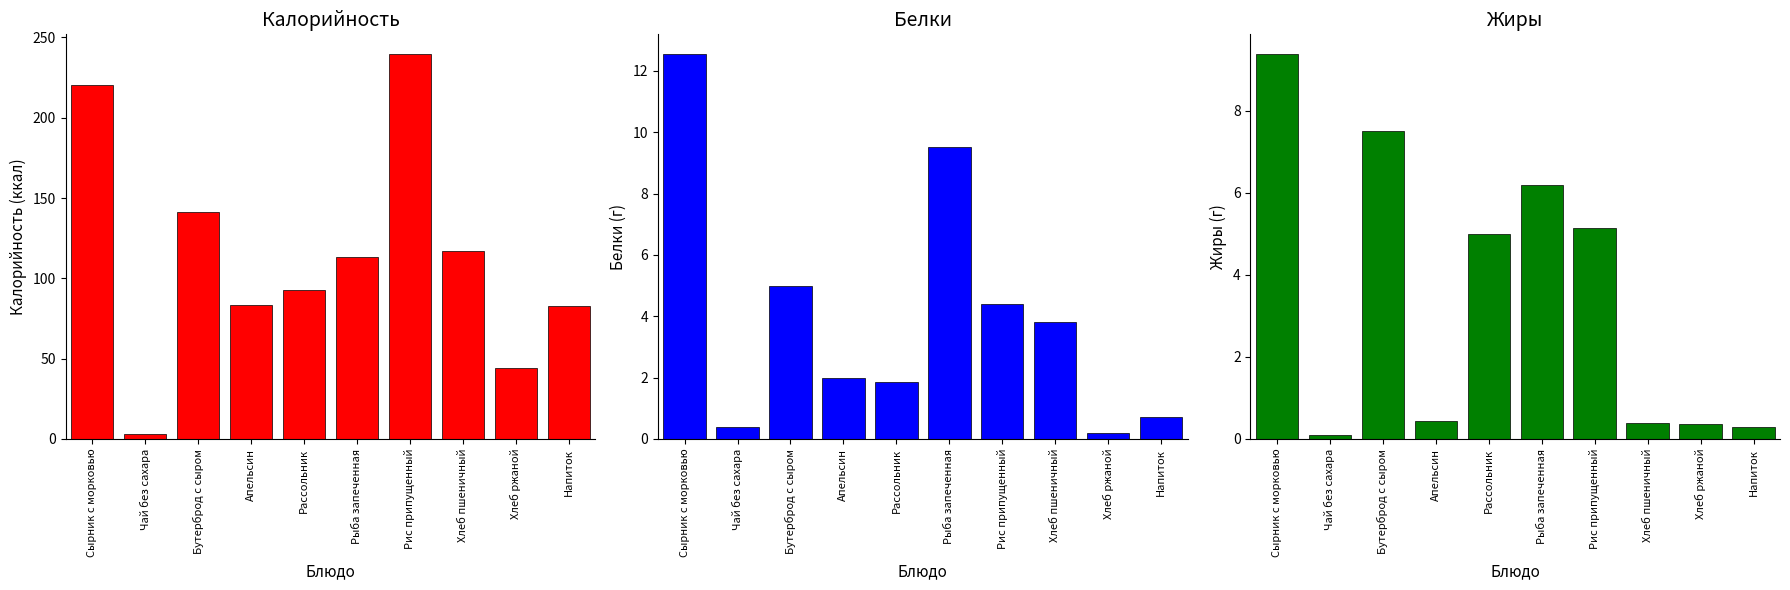

What position from the left is Бутерброд с сыром?

3